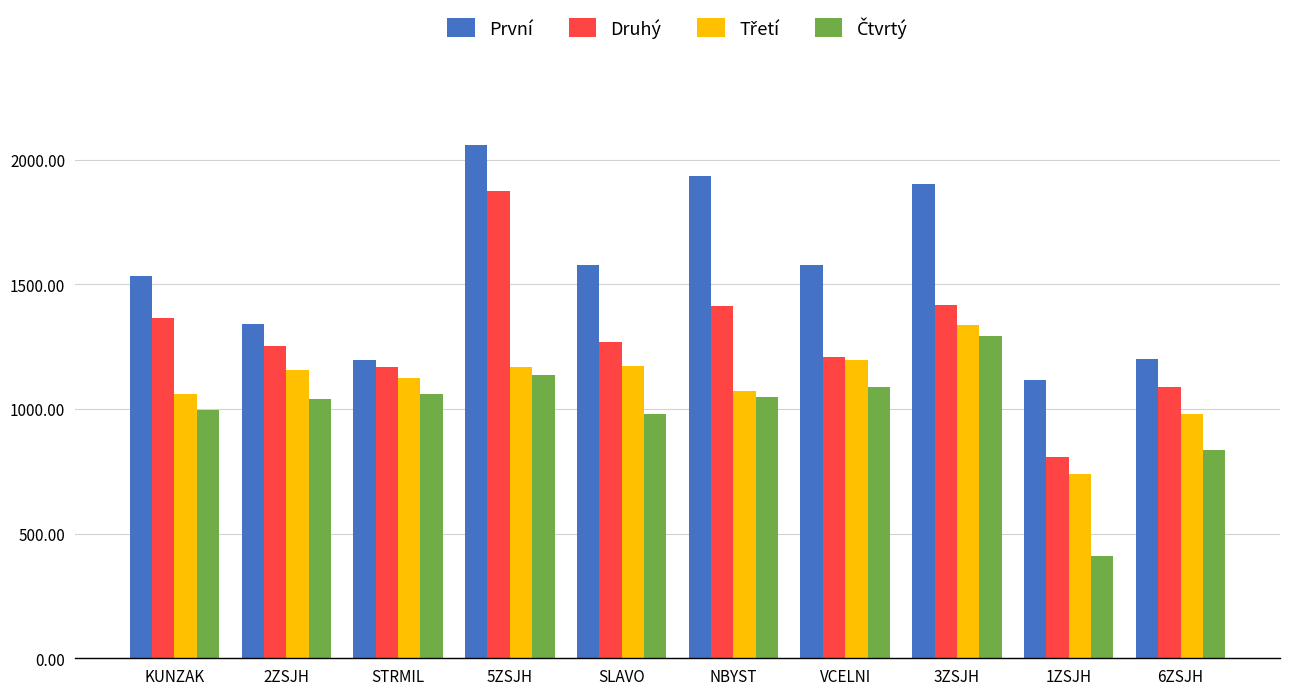

At how many categories does at least one series exceed 888?

10